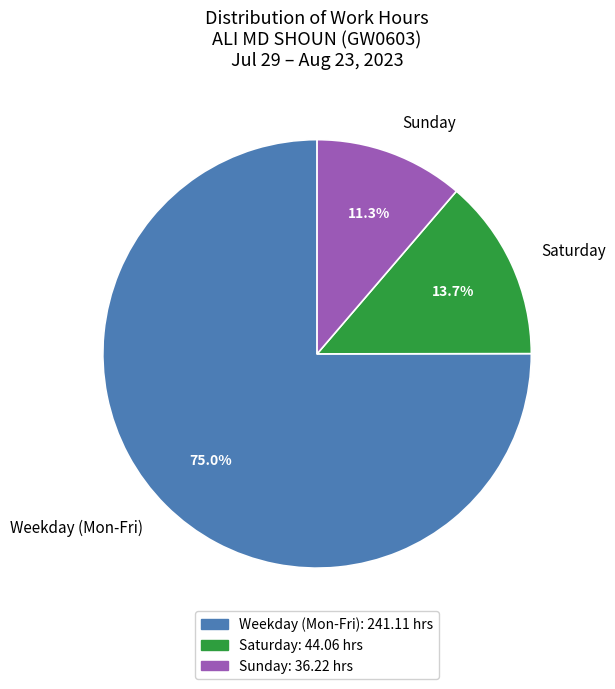

Is there a majority slice in this chart?

Yes